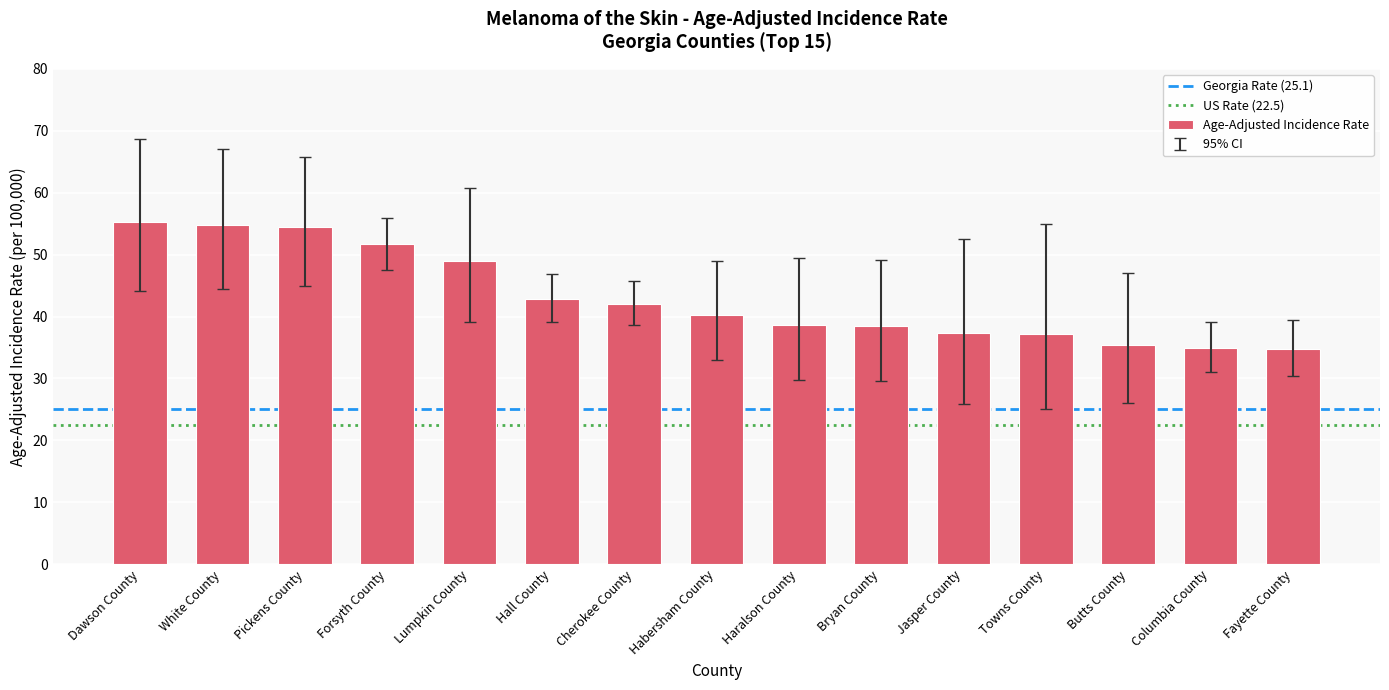

What is the change in value from White County to Habersham County?

-14.5